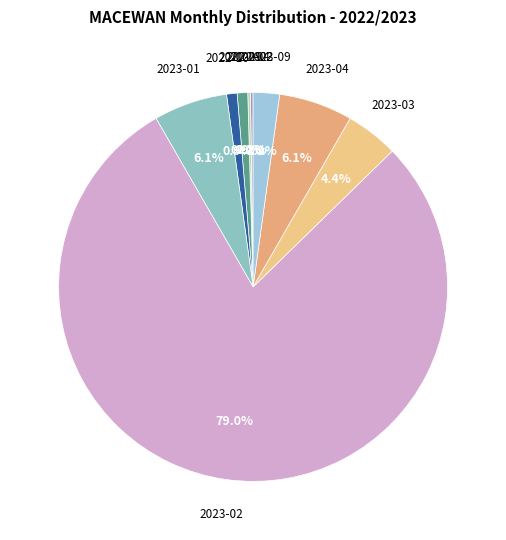

Which slice is the largest?

2023-02